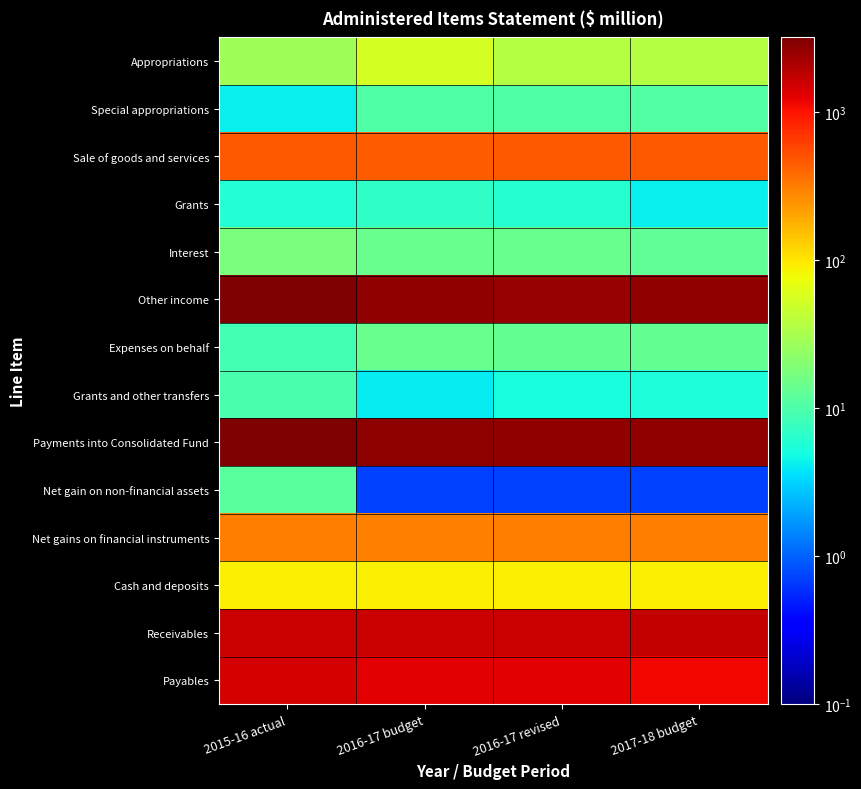

Reading left to right, list all the values displayed in this chart.

Appropriations: 2015-16 actual=28.9	2016-17 budget=54.5	2016-17 revised=36.0	2017-18 budget=36.0
Special appropriations: 2015-16 actual=4.2	2016-17 budget=10.5	2016-17 revised=10.5	2017-18 budget=10.9
Sale of goods and services: 2015-16 actual=471.2	2016-17 budget=444.0	2016-17 revised=463.1	2017-18 budget=471.3
Grants: 2015-16 actual=5.8	2016-17 budget=6.8	2016-17 revised=6.2	2017-18 budget=4.2
Interest: 2015-16 actual=17.3	2016-17 budget=14.3	2016-17 revised=14.3	2017-18 budget=12.9
Other income: 2015-16 actual=3152.0	2016-17 budget=2637.2	2016-17 revised=2609.0	2017-18 budget=2673.4
Expenses on behalf: 2015-16 actual=8.9	2016-17 budget=14.1	2016-17 revised=13.0	2017-18 budget=13.3
Grants and other transfers: 2015-16 actual=9.6	2016-17 budget=4.1	2016-17 revised=5.2	2017-18 budget=5.4
Payments into Consolidated Fund: 2015-16 actual=3198.8	2016-17 budget=2734.5	2016-17 revised=2687.3	2017-18 budget=2668.3
Net gain on non-financial assets: 2015-16 actual=11.9	2016-17 budget=0.7	2016-17 revised=0.7	2017-18 budget=0.7
Net gains on financial instruments: 2015-16 actual=306.0	2016-17 budget=293.7	2016-17 revised=306.8	2017-18 budget=314.6
Cash and deposits: 2015-16 actual=89.6	2016-17 budget=89.1	2016-17 revised=89.1	2017-18 budget=88.6
Receivables: 2015-16 actual=1657.1	2016-17 budget=1629.3	2016-17 revised=1635.1	2017-18 budget=1693.4
Payables: 2015-16 actual=1434.4	2016-17 budget=1286.5	2016-17 revised=1286.5	2017-18 budget=1138.6